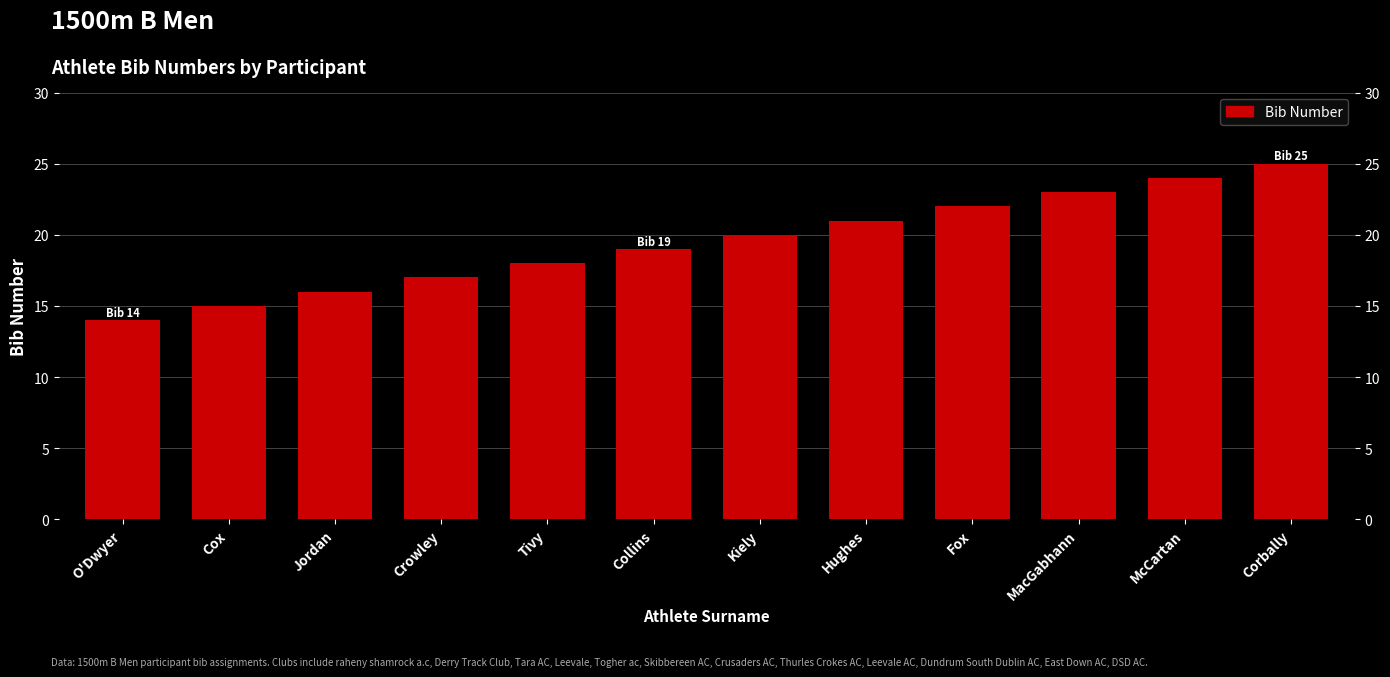

Count the number of data series in this chart.

1